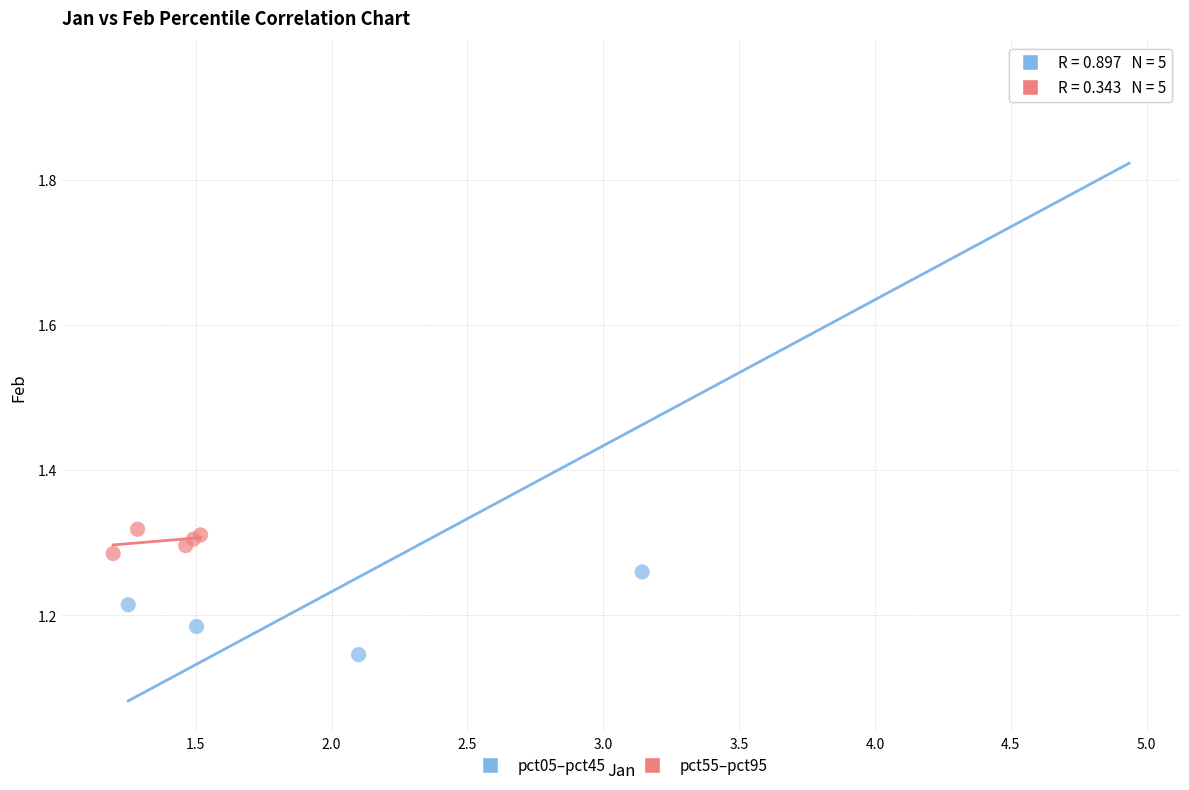

Which series contains the lowest Y value?

pct05–pct45